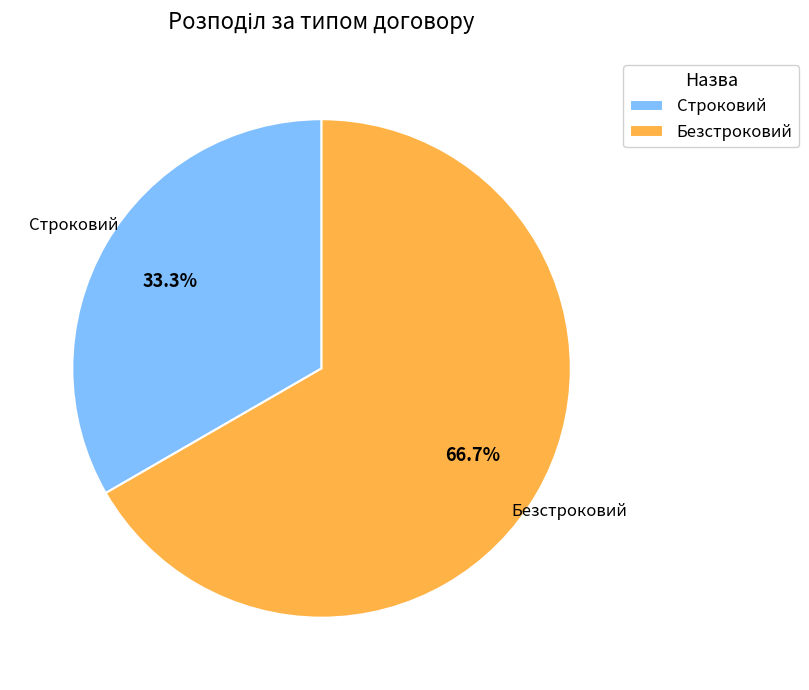

How many slices are in this pie chart?

2